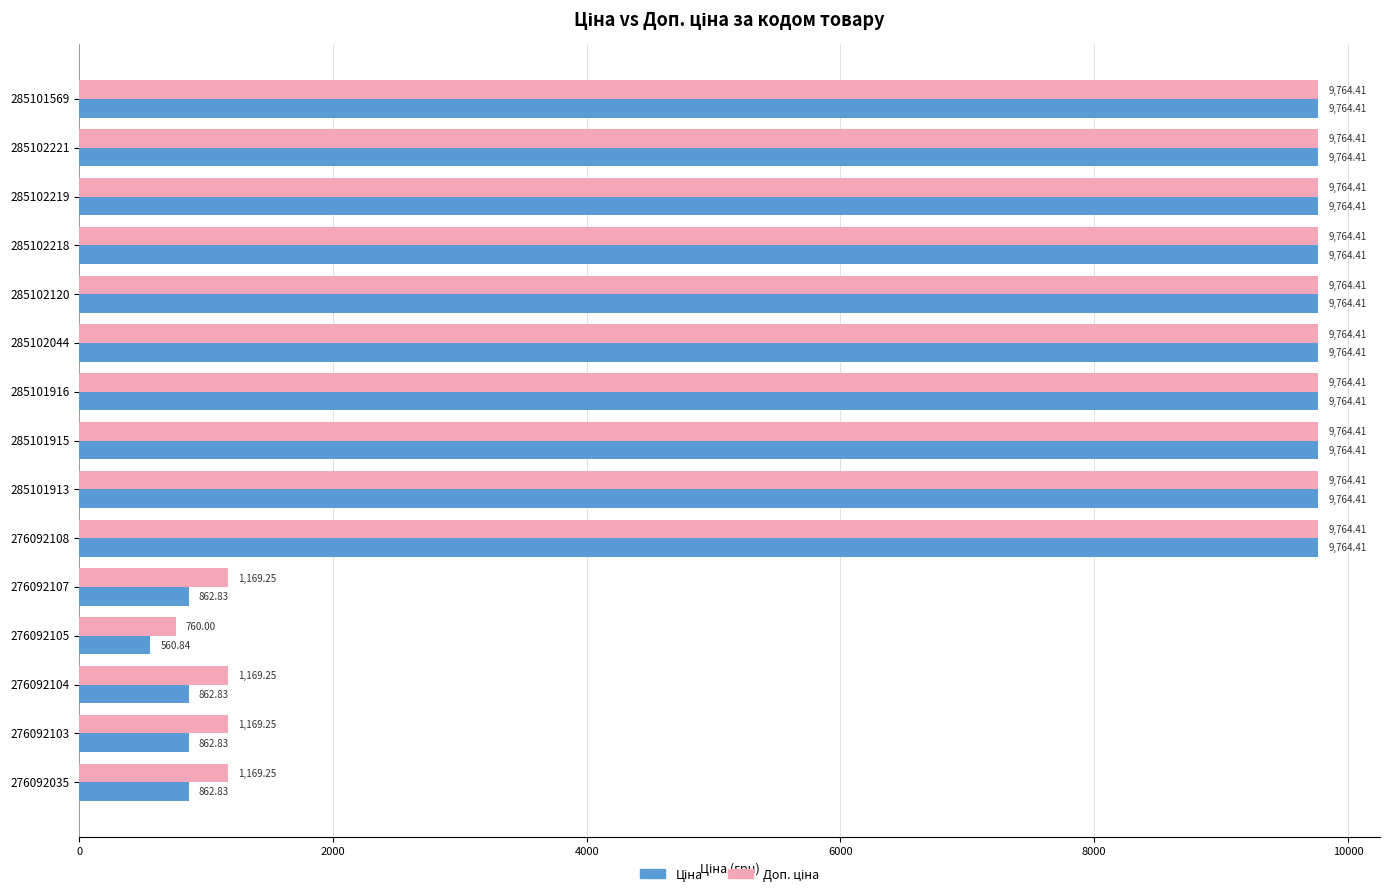

What is the maximum value shown in the chart?

9764.4